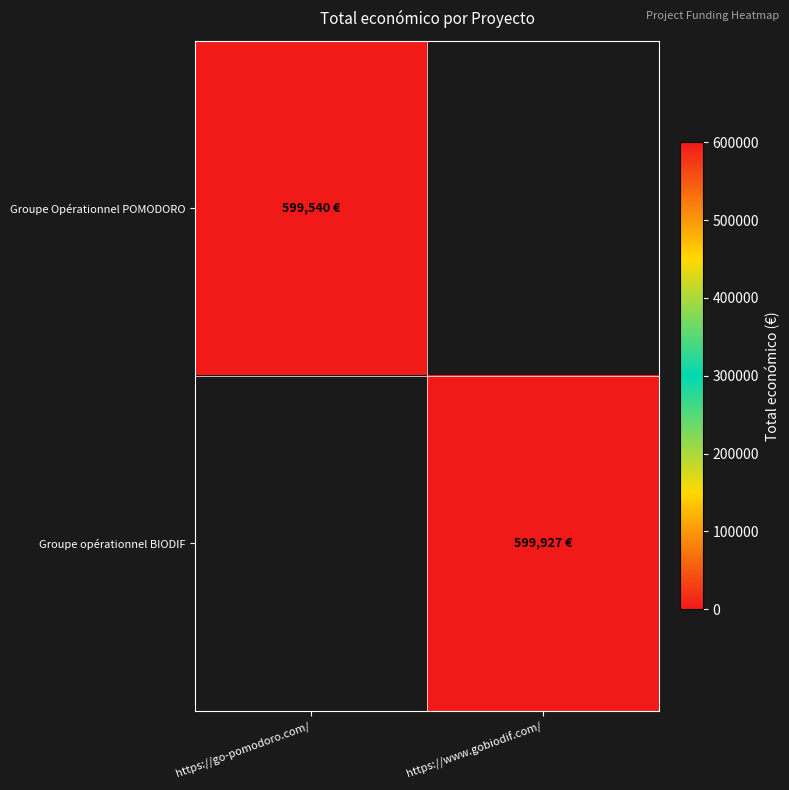

Reading left to right, what are all the values shown in this chart?

Groupe Opérationnel POMODORO: https://go-pomodoro.com/=599540	https://www.gobiodif.com/=0
Groupe opérationnel BIODIF: https://go-pomodoro.com/=0	https://www.gobiodif.com/=599927